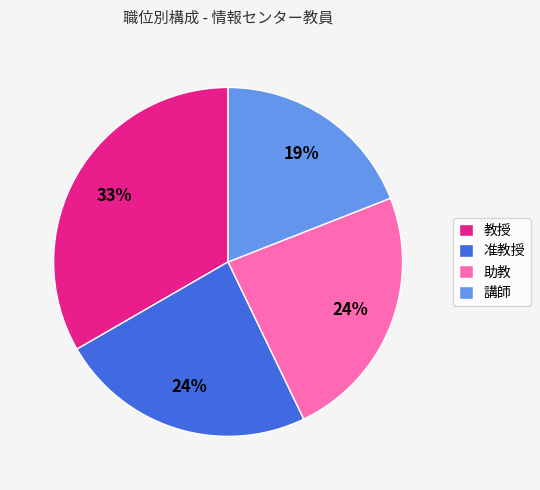

How many segments does this pie chart have?

4